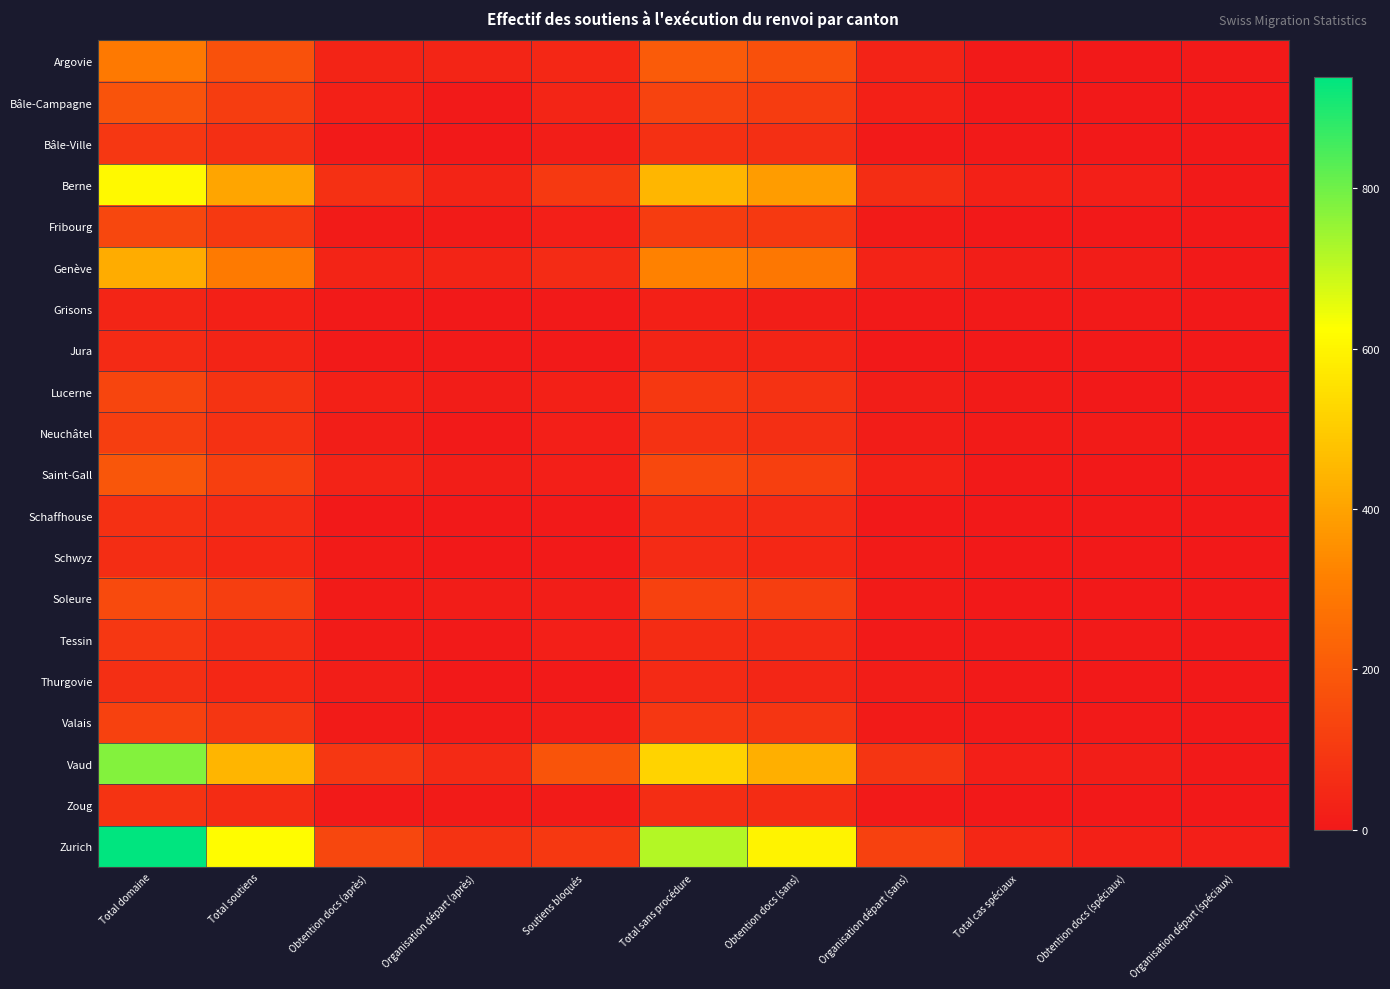

Reading left to right, extract all data points from this chart.

Argovie: Total domaine=295	Total soutiens=175	Obtention docs (après)=36	Organisation départ (après)=39	Soutiens bloqués=45	Total sans procédure=204	Obtention docs (sans)=172	Organisation départ (sans)=32	Total cas spéciaux=7	Obtention docs (spéciaux)=3	Organisation départ (spéciaux)=4
Bâle-Campagne: Total domaine=178	Total soutiens=110	Obtention docs (après)=22	Organisation départ (après)=6	Soutiens bloqués=40	Total sans procédure=131	Obtention docs (sans)=109	Organisation départ (sans)=22	Total cas spéciaux=1	Obtention docs (spéciaux)=1	Organisation départ (spéciaux)=0
Bâle-Ville: Total domaine=93	Total soutiens=68	Obtention docs (après)=7	Organisation départ (après)=2	Soutiens bloqués=16	Total sans procédure=71	Obtention docs (sans)=66	Organisation départ (sans)=5	Total cas spéciaux=4	Obtention docs (spéciaux)=2	Organisation départ (spéciaux)=2
Berne: Total domaine=611	Total soutiens=404	Obtention docs (après)=70	Organisation départ (après)=35	Soutiens bloqués=102	Total sans procédure=448	Obtention docs (sans)=384	Organisation départ (sans)=64	Total cas spéciaux=26	Obtention docs (spéciaux)=20	Organisation départ (spéciaux)=6
Fribourg: Total domaine=140	Total soutiens=101	Obtention docs (après)=9	Organisation départ (après)=9	Soutiens bloqués=21	Total sans procédure=108	Obtention docs (sans)=99	Organisation départ (sans)=9	Total cas spéciaux=2	Obtention docs (spéciaux)=2	Organisation départ (spéciaux)=0
Genève: Total domaine=423	Total soutiens=298	Obtention docs (après)=34	Organisation départ (après)=33	Soutiens bloqués=58	Total sans procédure=316	Obtention docs (sans)=286	Organisation départ (sans)=30	Total cas spéciaux=16	Obtention docs (spéciaux)=12	Organisation départ (spéciaux)=4
Grisons: Total domaine=37	Total soutiens=22	Obtention docs (après)=7	Organisation départ (après)=1	Soutiens bloqués=7	Total sans procédure=24	Obtention docs (sans)=18	Organisation départ (sans)=6	Total cas spéciaux=5	Obtention docs (spéciaux)=4	Organisation départ (spéciaux)=1
Jura: Total domaine=53	Total soutiens=34	Obtention docs (après)=5	Organisation départ (après)=7	Soutiens bloqués=7	Total sans procédure=36	Obtention docs (sans)=33	Organisation départ (sans)=3	Total cas spéciaux=3	Obtention docs (spéciaux)=1	Organisation départ (spéciaux)=2
Lucerne: Total domaine=138	Total soutiens=82	Obtention docs (après)=23	Organisation départ (après)=11	Soutiens bloqués=22	Total sans procédure=96	Obtention docs (sans)=79	Organisation départ (sans)=17	Total cas spéciaux=9	Obtention docs (spéciaux)=3	Organisation départ (spéciaux)=6
Neuchâtel: Total domaine=115	Total soutiens=74	Obtention docs (après)=15	Organisation départ (après)=7	Soutiens bloqués=19	Total sans procédure=79	Obtention docs (sans)=66	Organisation départ (sans)=13	Total cas spéciaux=10	Obtention docs (spéciaux)=8	Organisation départ (spéciaux)=2
Saint-Gall: Total domaine=189	Total soutiens=119	Obtention docs (après)=32	Organisation départ (après)=17	Soutiens bloqués=21	Total sans procédure=145	Obtention docs (sans)=118	Organisation départ (sans)=27	Total cas spéciaux=6	Obtention docs (spéciaux)=1	Organisation départ (spéciaux)=5
Schaffhouse: Total domaine=70	Total soutiens=58	Obtention docs (après)=3	Organisation départ (après)=3	Soutiens bloqués=6	Total sans procédure=59	Obtention docs (sans)=58	Organisation départ (sans)=1	Total cas spéciaux=2	Obtention docs (spéciaux)=0	Organisation départ (spéciaux)=2
Schwyz: Total domaine=64	Total soutiens=47	Obtention docs (après)=9	Organisation départ (après)=2	Soutiens bloqués=6	Total sans procédure=55	Obtention docs (sans)=47	Organisation départ (sans)=8	Total cas spéciaux=1	Obtention docs (spéciaux)=0	Organisation départ (spéciaux)=1
Soleure: Total domaine=151	Total soutiens=116	Obtention docs (après)=9	Organisation départ (après)=11	Soutiens bloqués=15	Total sans procédure=124	Obtention docs (sans)=115	Organisation départ (sans)=9	Total cas spéciaux=1	Obtention docs (spéciaux)=1	Organisation départ (spéciaux)=0
Tessin: Total domaine=92	Total soutiens=57	Obtention docs (après)=10	Organisation départ (après)=5	Soutiens bloqués=20	Total sans procédure=60	Obtention docs (sans)=53	Organisation départ (sans)=7	Total cas spéciaux=7	Obtention docs (spéciaux)=4	Organisation départ (spéciaux)=3
Thurgovie: Total domaine=69	Total soutiens=44	Obtention docs (après)=15	Organisation départ (après)=3	Soutiens bloqués=7	Total sans procédure=53	Obtention docs (sans)=41	Organisation départ (sans)=12	Total cas spéciaux=6	Obtention docs (spéciaux)=3	Organisation départ (spéciaux)=3
Valais: Total domaine=122	Total soutiens=90	Obtention docs (après)=9	Organisation départ (après)=10	Soutiens bloqués=13	Total sans procédure=94	Obtention docs (sans)=86	Organisation départ (sans)=8	Total cas spéciaux=5	Obtention docs (spéciaux)=4	Organisation départ (spéciaux)=1
Vaud: Total domaine=775	Total soutiens=447	Obtention docs (après)=92	Organisation départ (après)=53	Soutiens bloqués=183	Total sans procédure=518	Obtention docs (sans)=432	Organisation départ (sans)=86	Total cas spéciaux=21	Obtention docs (spéciaux)=15	Organisation départ (spéciaux)=6
Zoug: Total domaine=83	Total soutiens=60	Obtention docs (après)=6	Organisation départ (après)=9	Soutiens bloqués=8	Total sans procédure=65	Obtention docs (sans)=60	Organisation départ (sans)=5	Total cas spéciaux=1	Obtention docs (spéciaux)=0	Organisation départ (spéciaux)=1
Zurich: Total domaine=938	Total soutiens=618	Obtention docs (après)=142	Organisation départ (après)=82	Soutiens bloqués=96	Total sans procédure=715	Obtention docs (sans)=594	Organisation départ (sans)=121	Total cas spéciaux=45	Obtention docs (spéciaux)=24	Organisation départ (spéciaux)=21